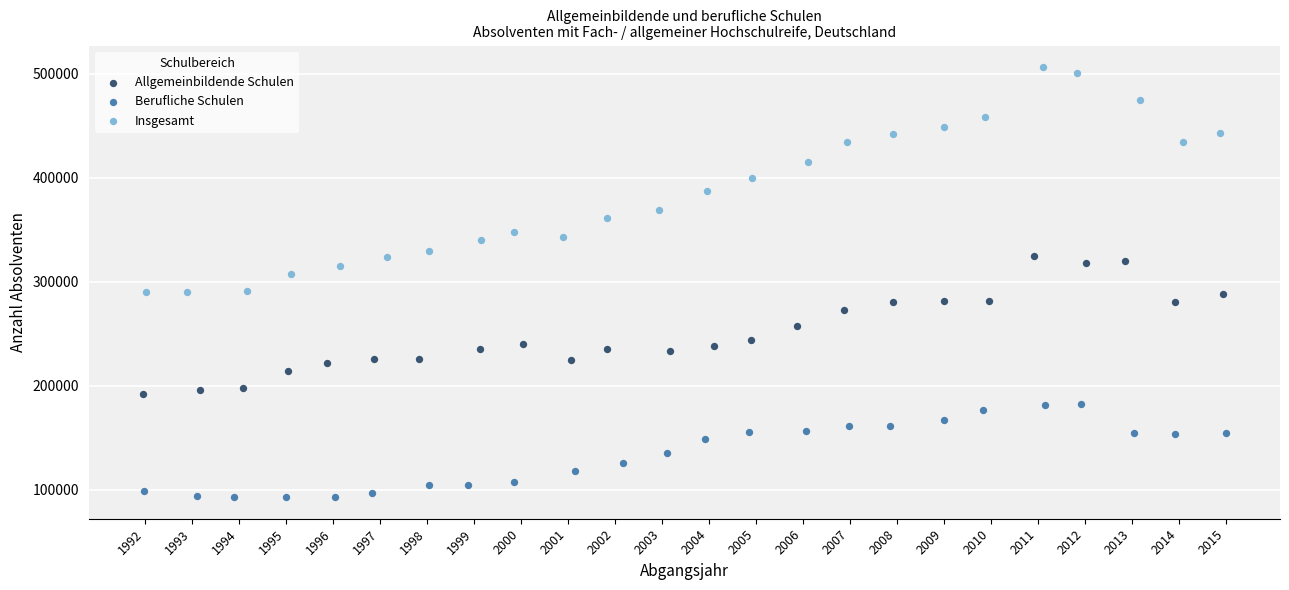

Which series has the widest spread of Y values?

Insgesamt